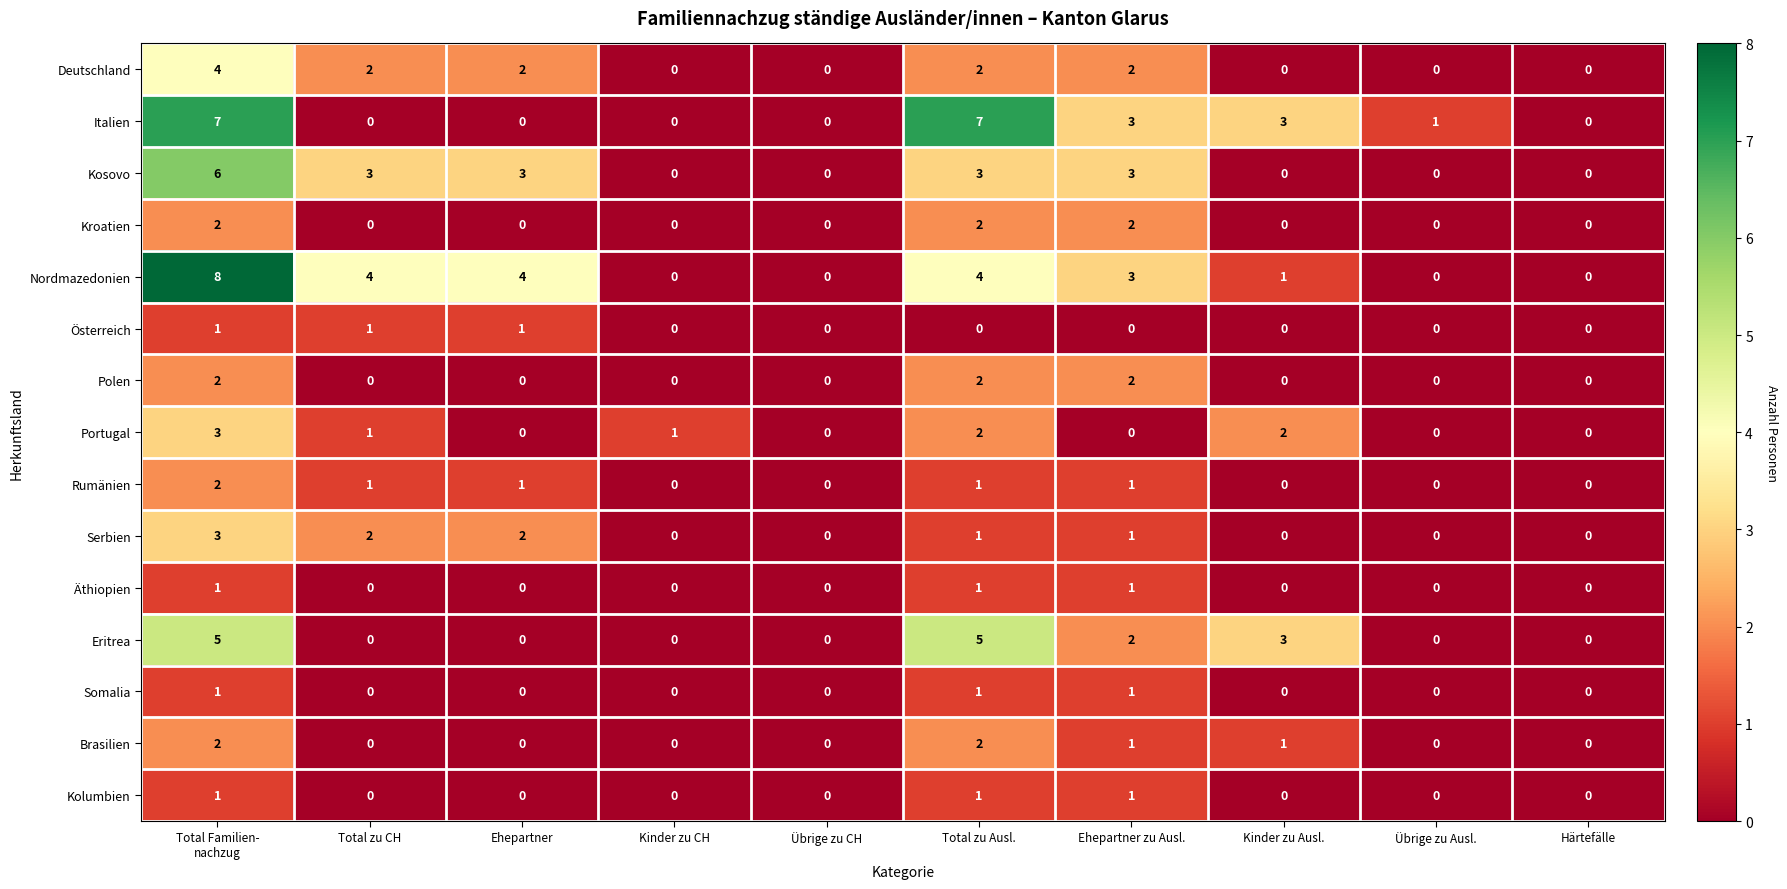

Which series changed the most between Total zu CH and Kinder zu CH?

Nordmazedonien